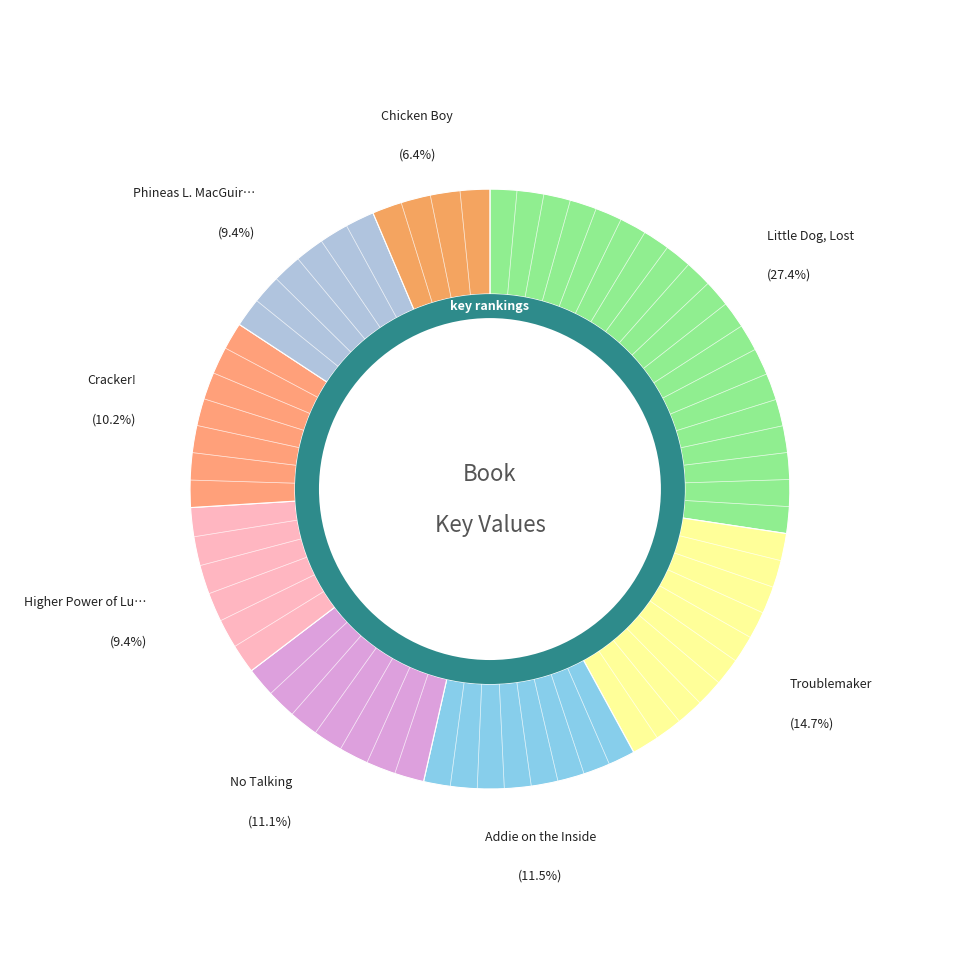

Rank the categories by value from highest to lowest.

Little Dog, Lost, Troublemaker, Addie on the Inside, No Talking, Cracker!, Phineas L. MacGuire . . . Erupts!, Higher Power of Lucky, Chicken Boy